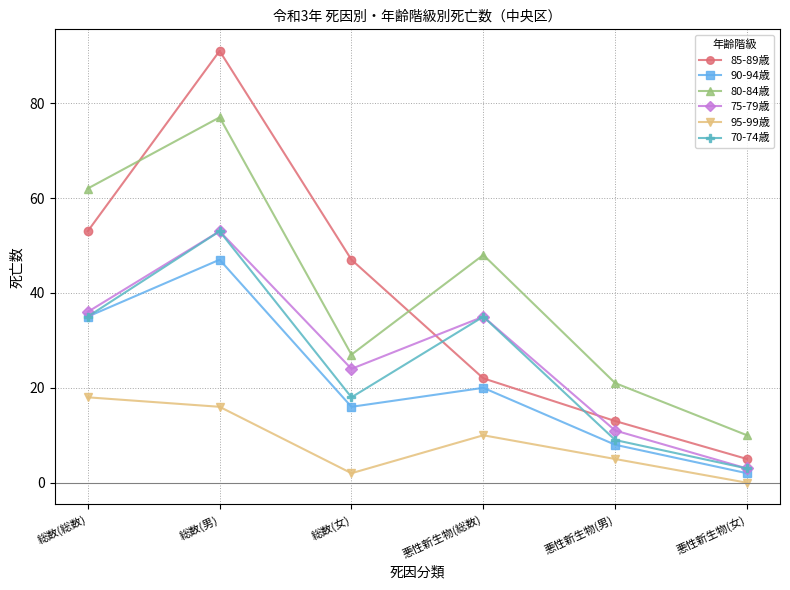

Rank the categories by 90-94歳 value from highest to lowest.

総数(男), 総数(総数), 悪性新生物(総数), 総数(女), 悪性新生物(男), 悪性新生物(女)